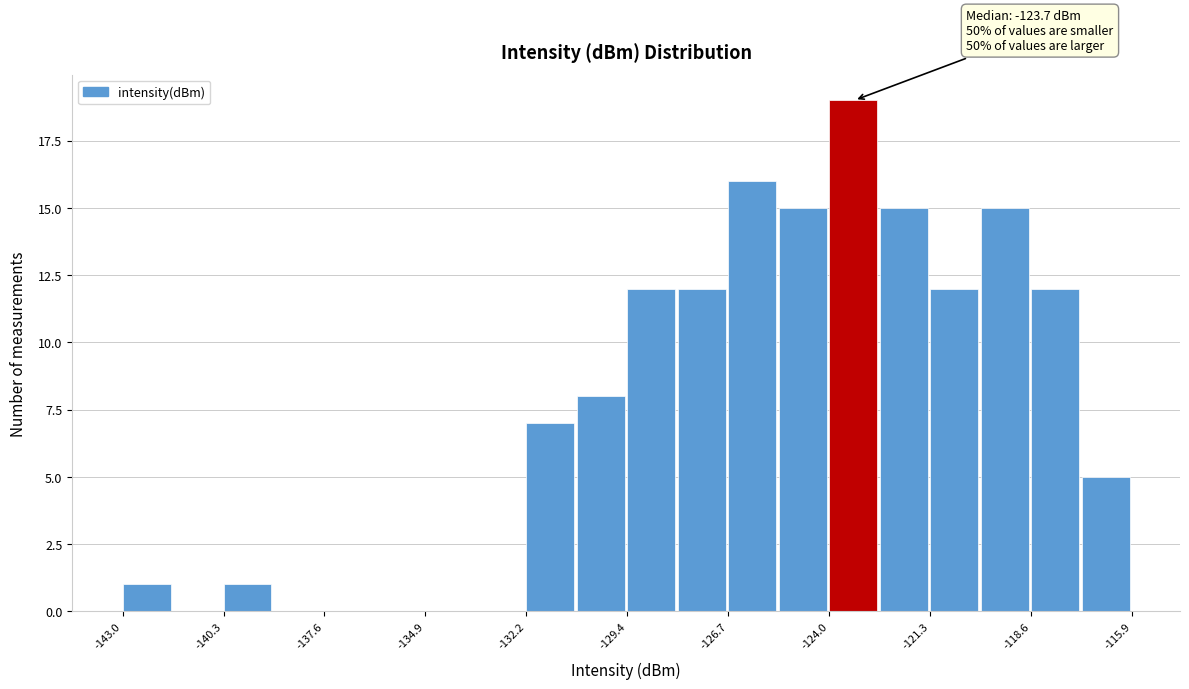

Read against the x-axis, roughly where is the centre of the tallest bar?

-123.5